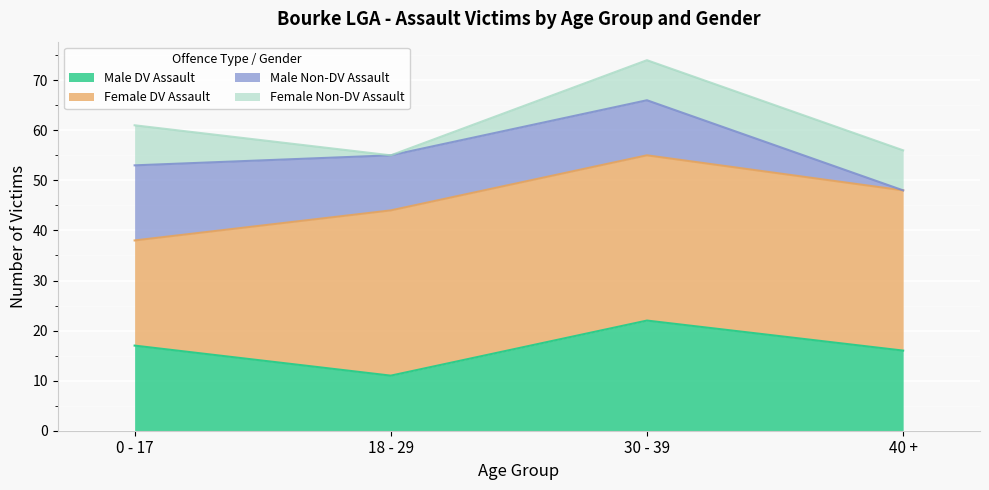

How many times do Female Non-DV Assault and Male Non-DV Assault cross each other?

1